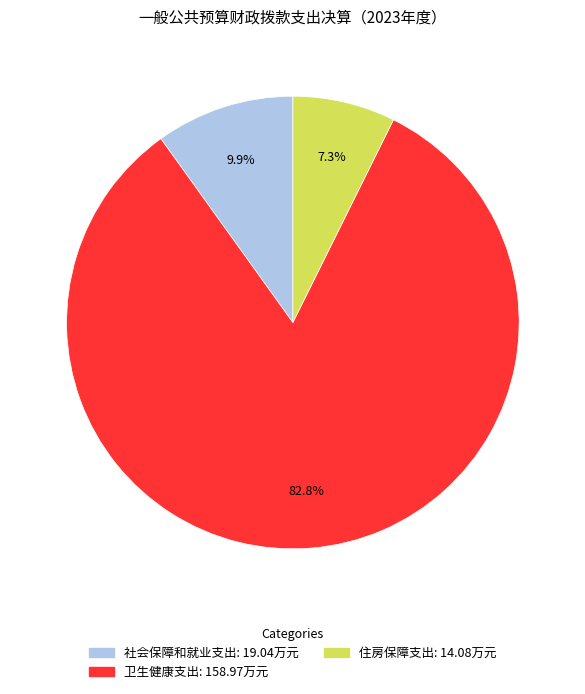

Which slice is the largest?

卫生健康支出